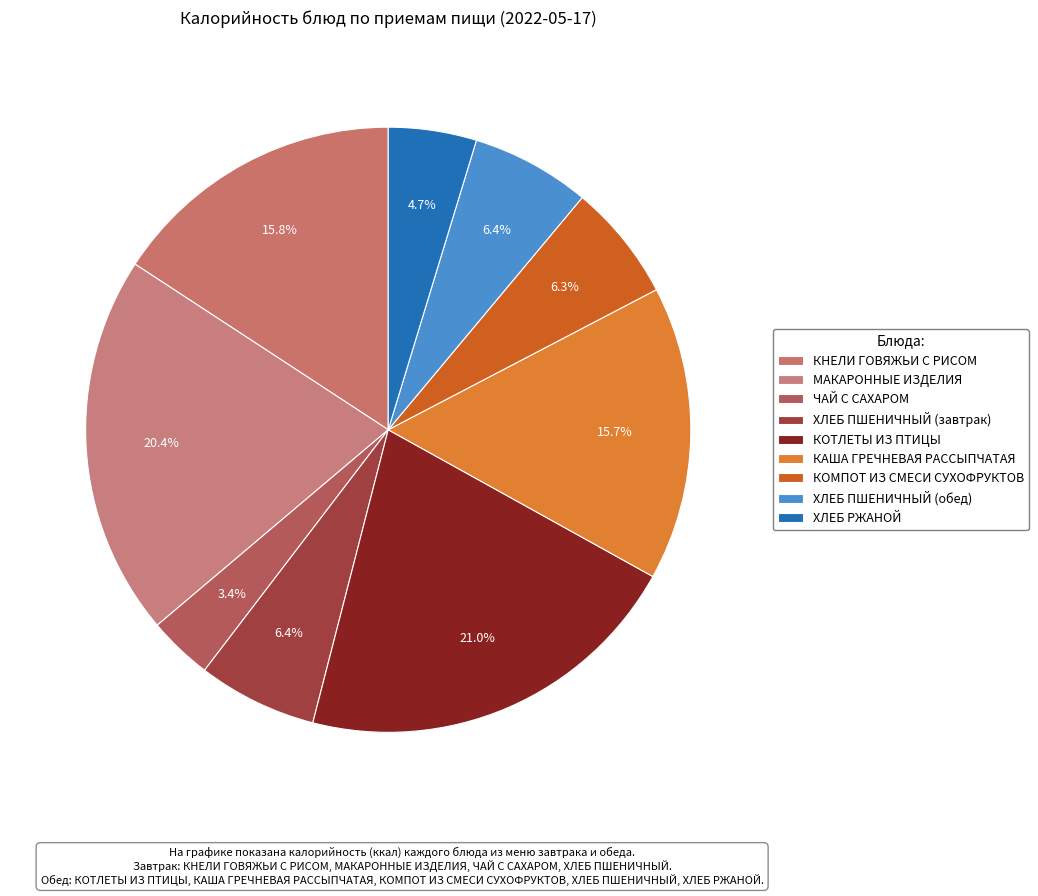

Which has a higher value, ХЛЕБ ПШЕНИЧНЫЙ (обед) or ЧАЙ С САХАРОМ?

ХЛЕБ ПШЕНИЧНЫЙ (обед)